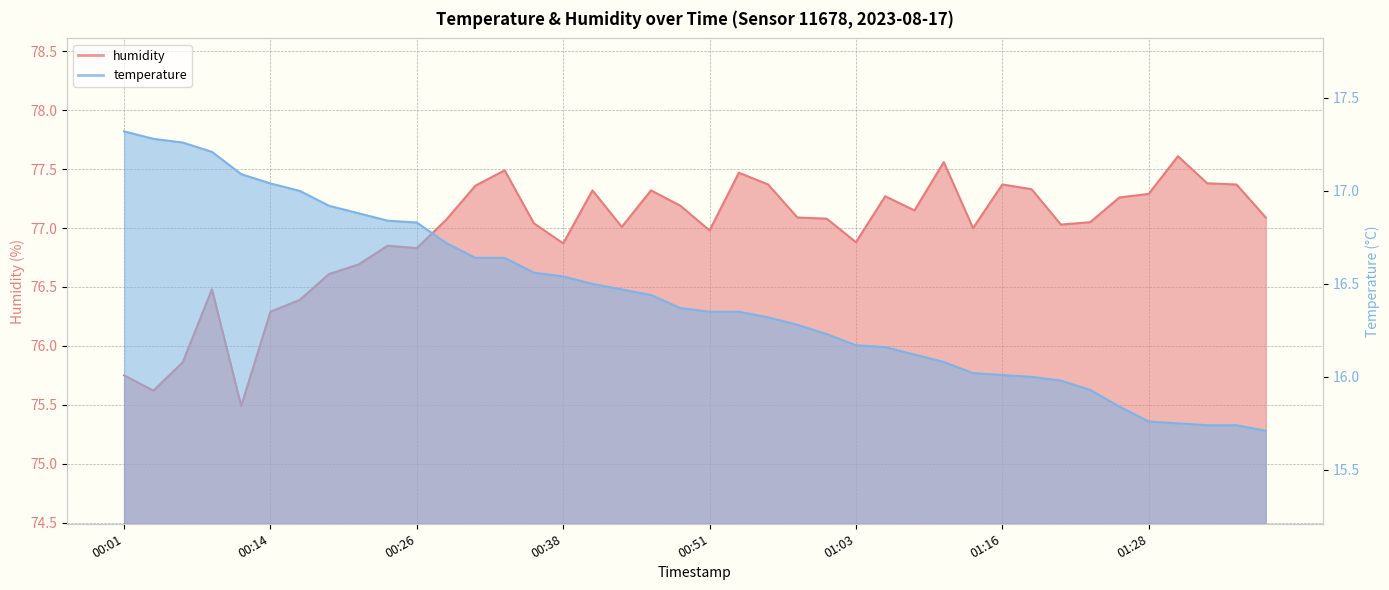

What is the smallest value displayed?

15.7